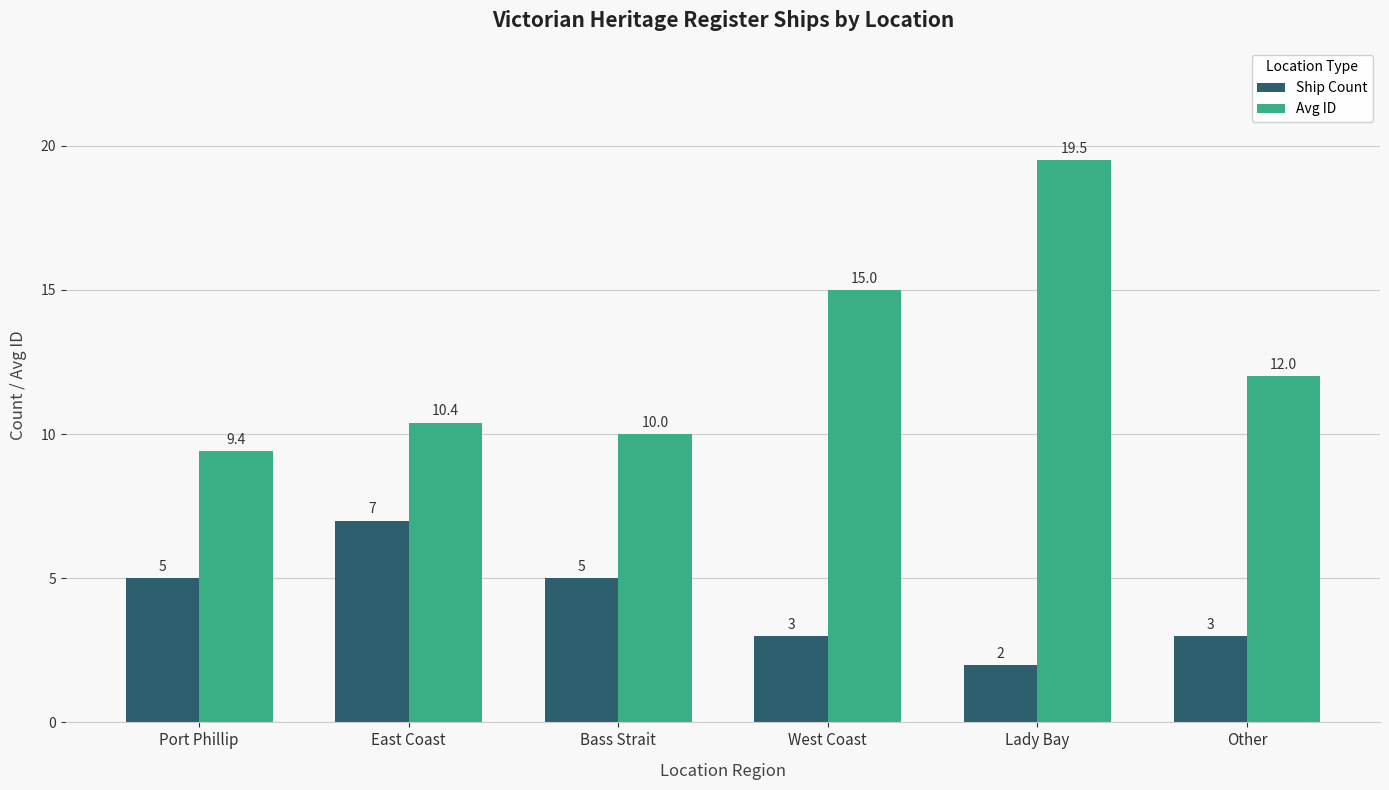

What is the difference between the highest and lowest values at Port Phillip?

4.4